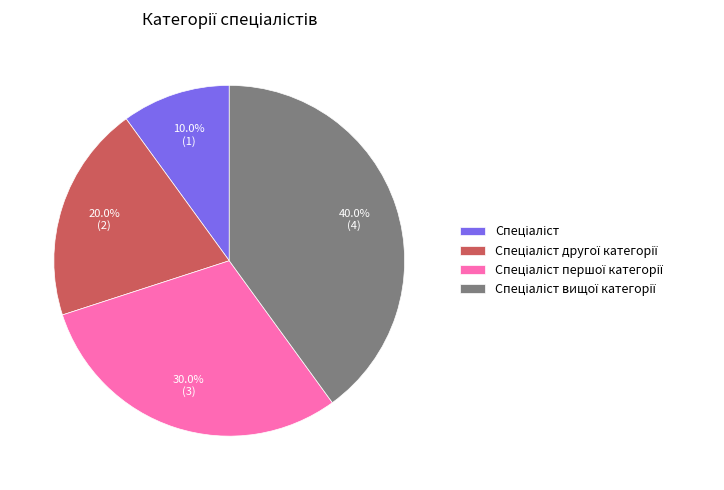

Does any single category account for the majority?

No